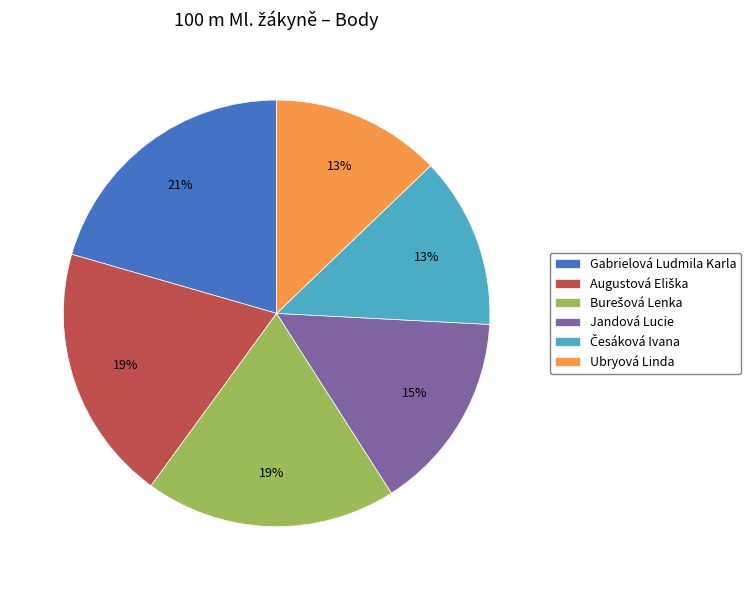

The Jandová Lucie slice represents 2% of the pie. True or false?

False